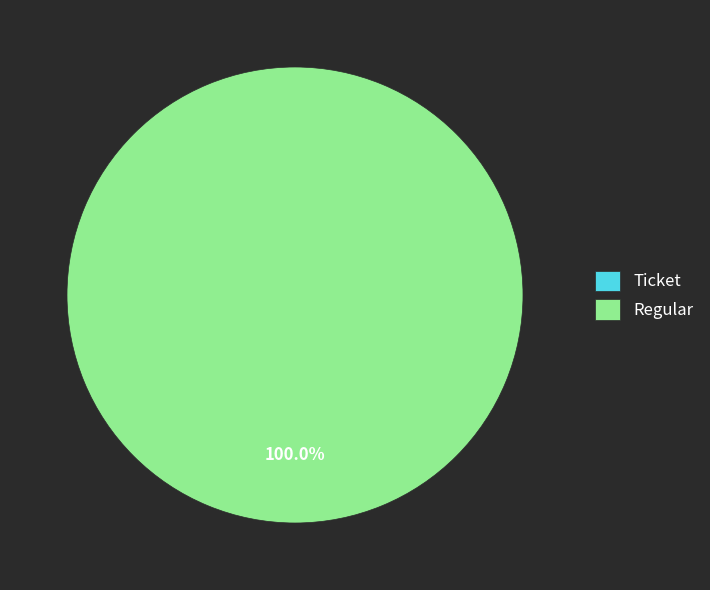

How many slices are in this pie chart?

2